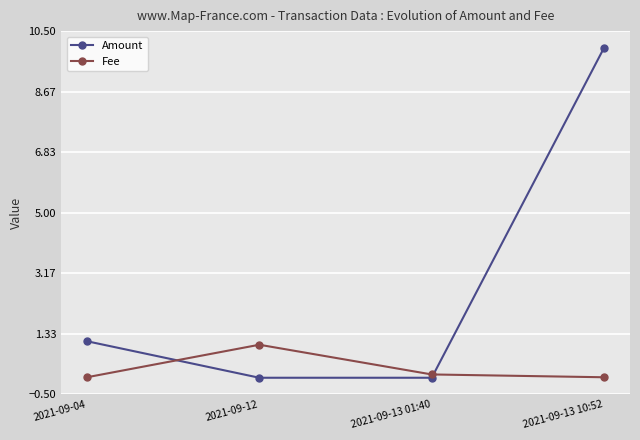

What is the value of the Amount point at the 4th from the left?

10.0